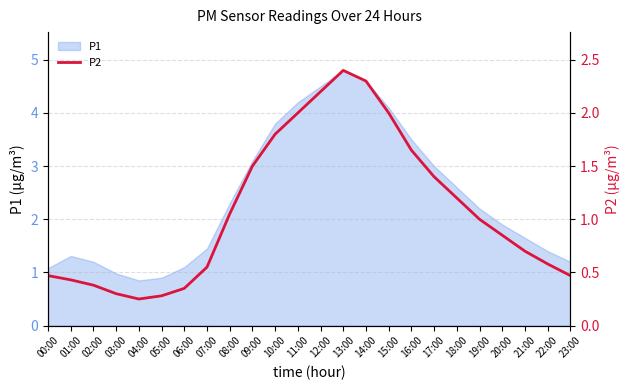

The value of P1 at 03:00 is 0.4. True or false?

False